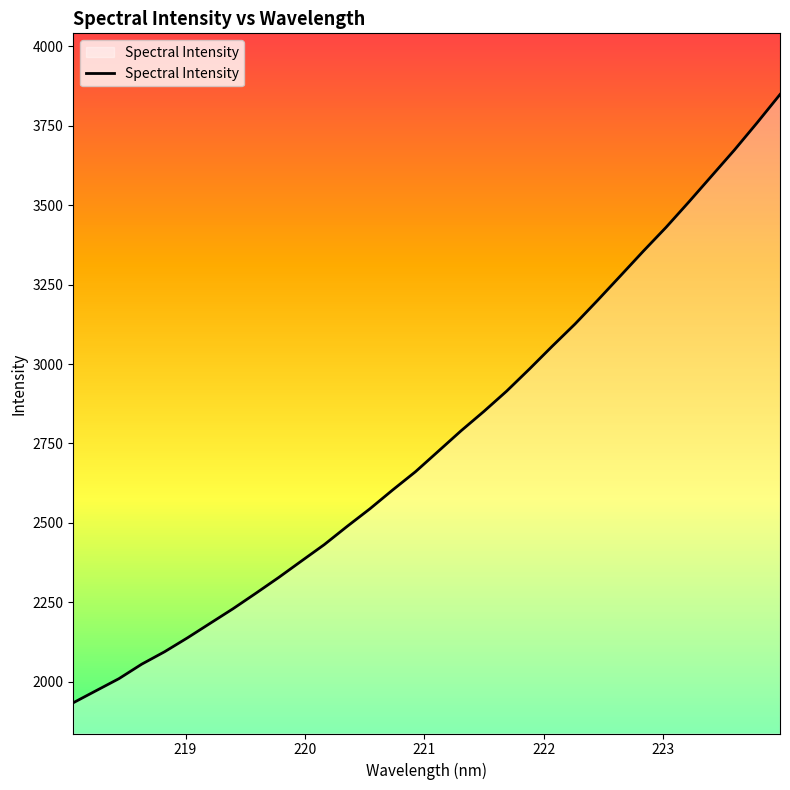

Reading left to right, extract all data points from this chart.

1934.3	1972.2	2010.1	2055.7	2094.7	2138.4	2184.3	2230.1	2278.7	2328.3	2380.2	2431.8	2489.0	2544.3	2603.7	2661.1	2725.4	2789.9	2850.7	2914.6	2984.2	3055.9	3125.7	3200.9	3277.8	3355.0	3430.2	3509.9	3591.7	3673.3	3759.3	3847.8